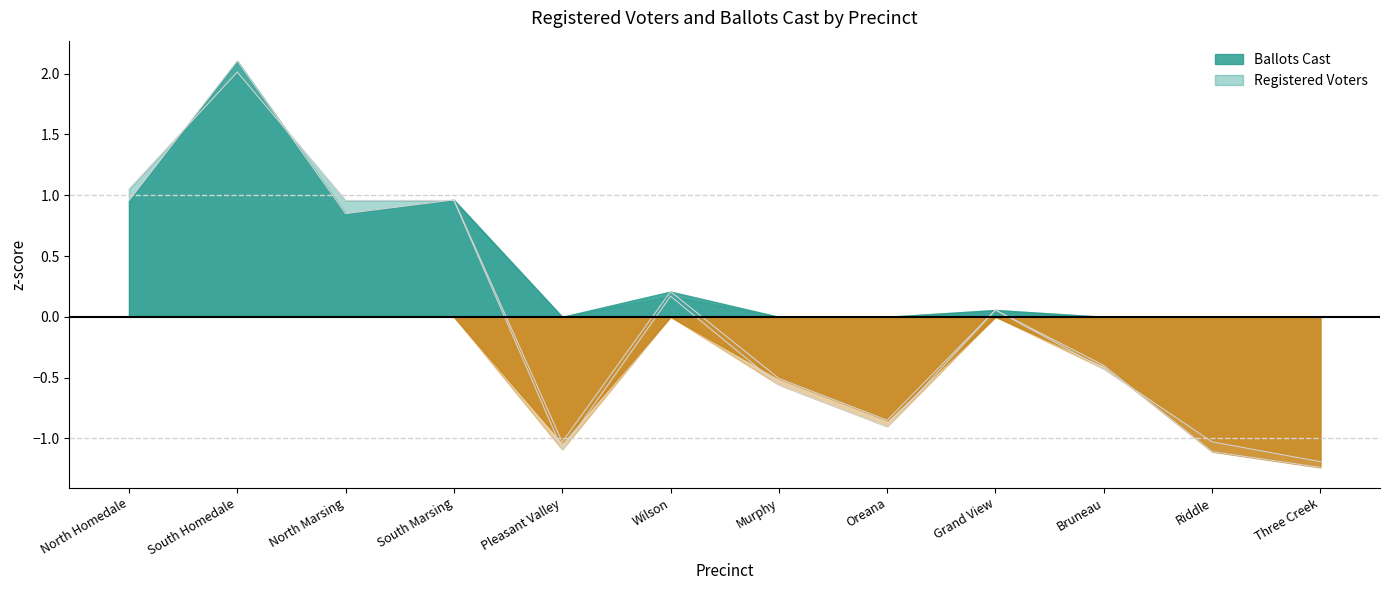

Reading left to right, list all the values displayed in this chart.

Ballots Cast: North Homedale=1.0	South Homedale=2.1	North Marsing=0.8	South Marsing=1.0	Pleasant Valley=-1.0	Wilson=0.2	Murphy=-0.5	Oreana=-0.9	Grand View=0.1	Bruneau=-0.4	Riddle=-1.1	Three Creek=-1.2
Registered Voters: North Homedale=1.0	South Homedale=2.0	North Marsing=1.0	South Marsing=1.0	Pleasant Valley=-1.1	Wilson=0.2	Murphy=-0.6	Oreana=-0.9	Grand View=0.1	Bruneau=-0.4	Riddle=-1.0	Three Creek=-1.2